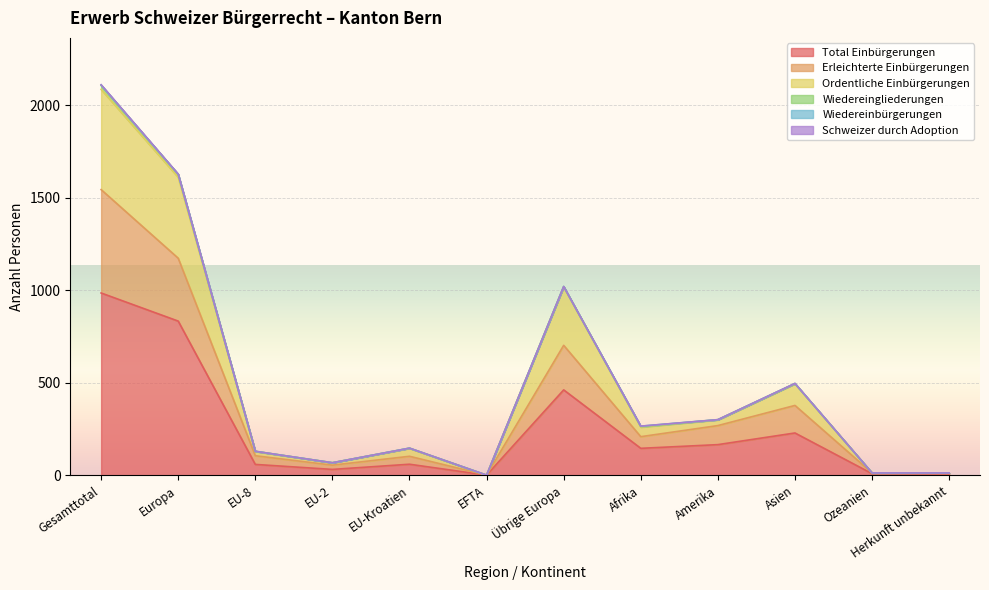

How many data points in Erleichterte Einbürgerungen are less than 209?

6